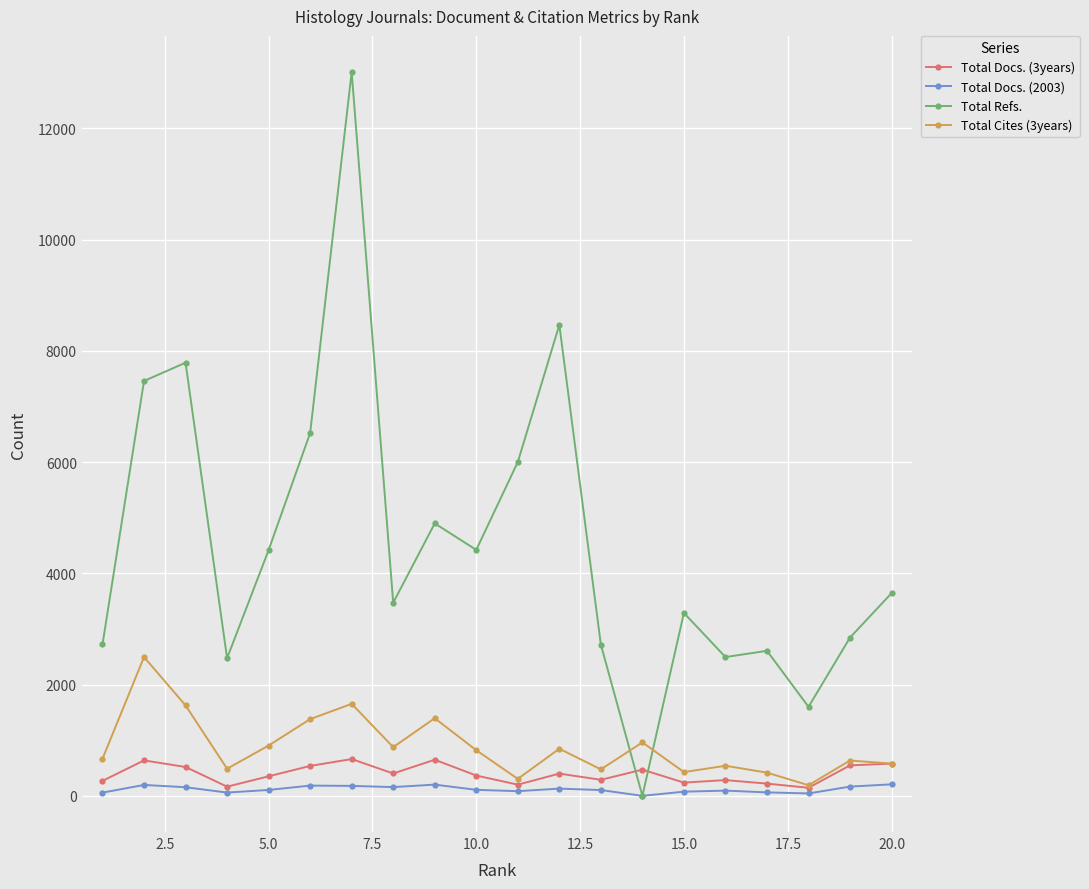

What is the greatest value displayed?

13012